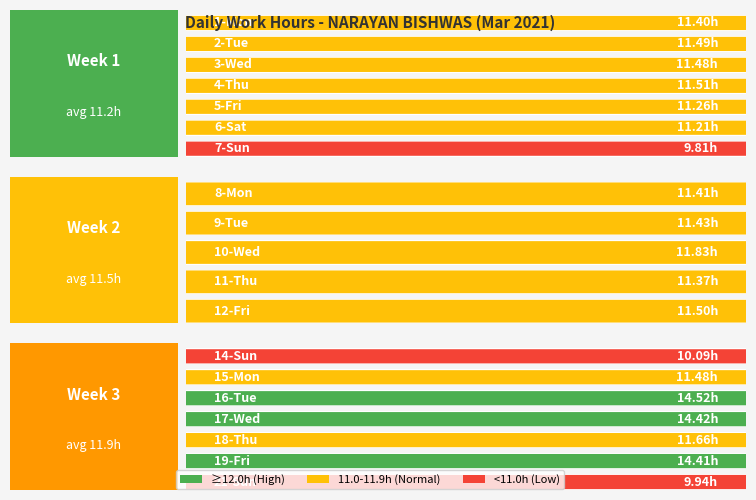

Does the chart contain stacked bars?

No